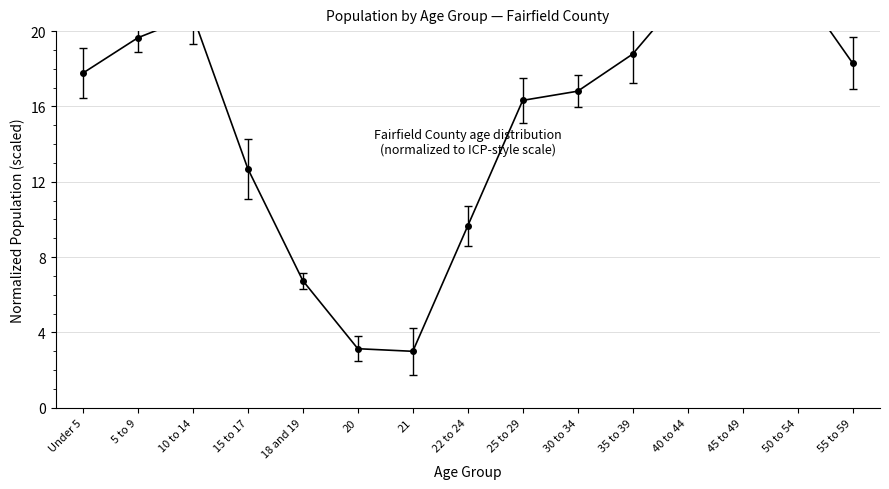

What is the difference between the maximum and minimum values in the Fairfield County series?

21.2